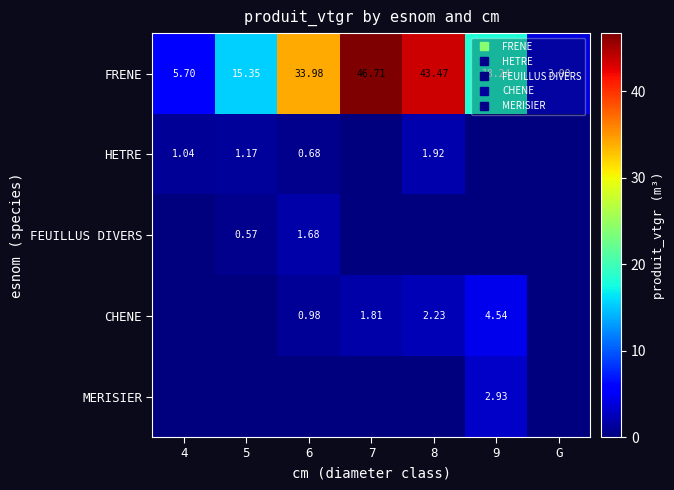

At 4, list the series in order from smallest to largest.

FEUILLUS DIVERS, CHENE, MERISIER, HETRE, FRENE